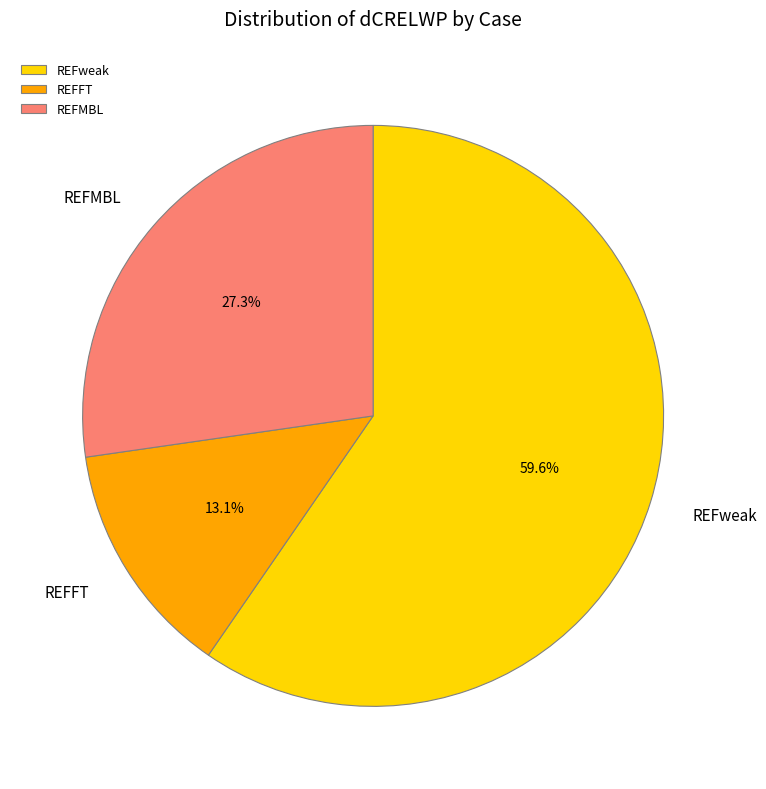

What is the smallest slice in the pie chart?

REFFT